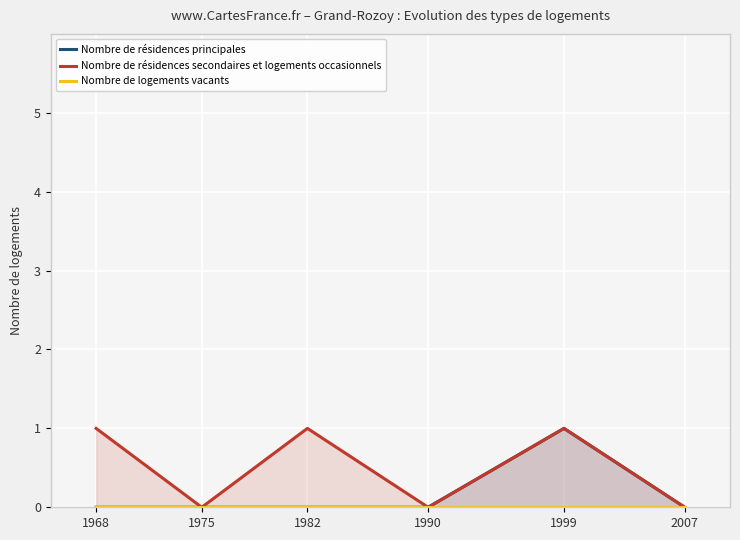

True or false: Nombre de résidences secondaires et logements occasionnels and Nombre de résidences principales cross at least once.

False